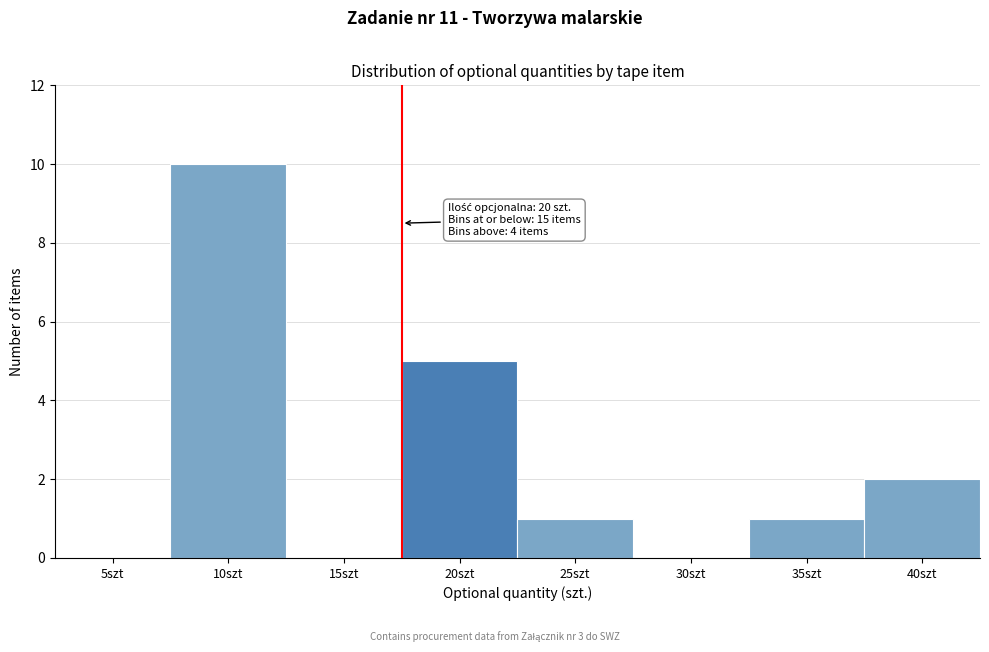

Reading left to right, extract all data points from this chart.

5szt=0	10szt=10	15szt=0	20szt=5	25szt=1	30szt=0	35szt=1	40szt=2